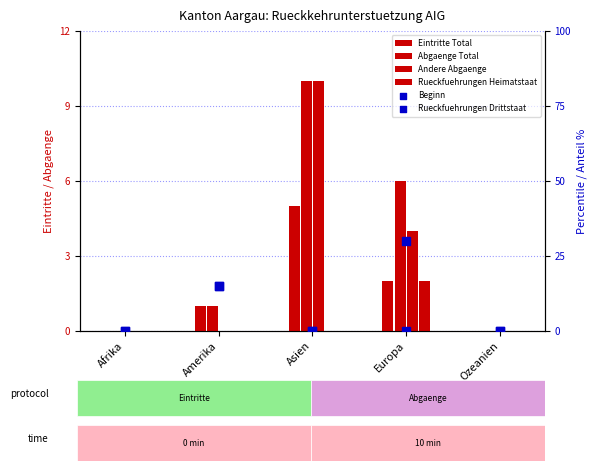

Which series has the widest spread of Y values?

Beginn